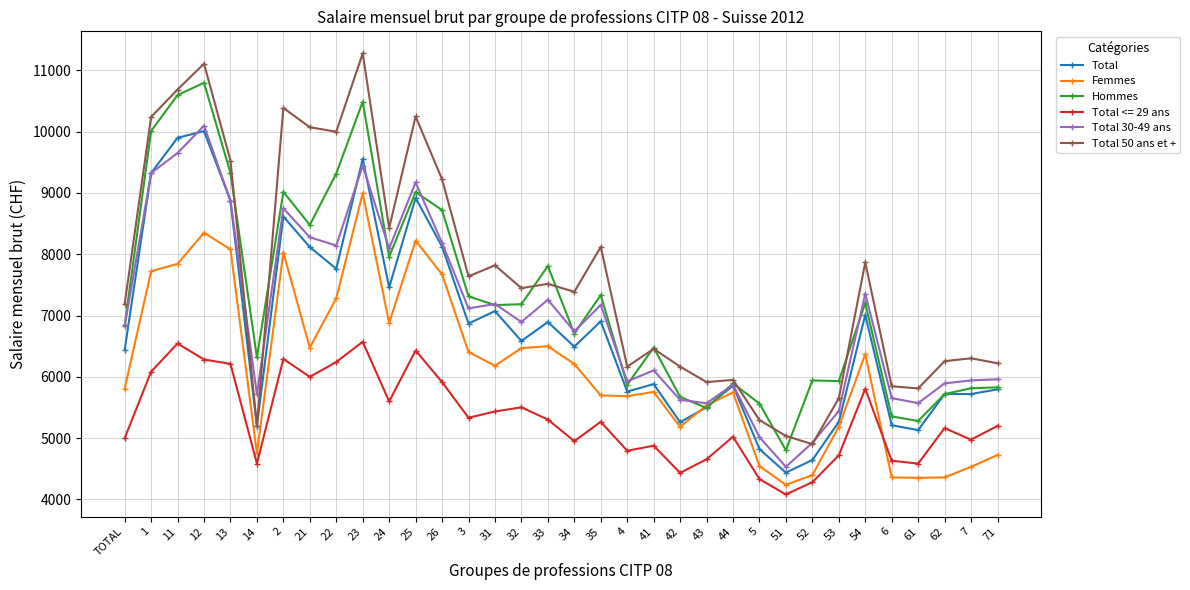

Which series has the largest range (max minus min)?

Total 50 ans et +